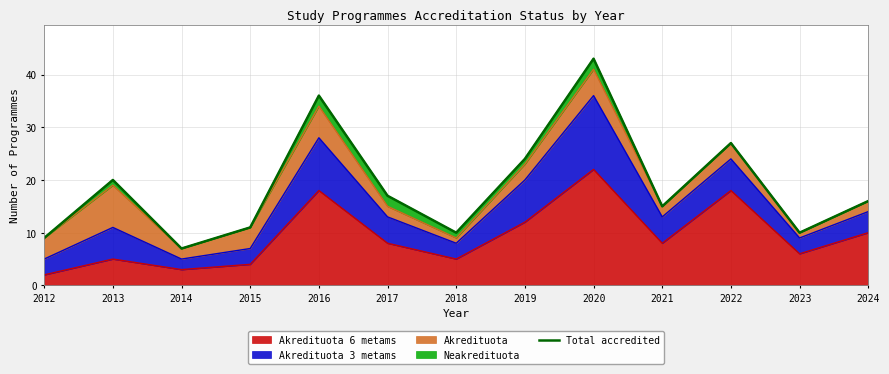

Reading left to right, what are all the values shown in this chart?

2012=9	2013=20	2014=7	2015=11	2016=36	2017=17	2018=10	2019=24	2020=43	2021=15	2022=27	2023=10	2024=16